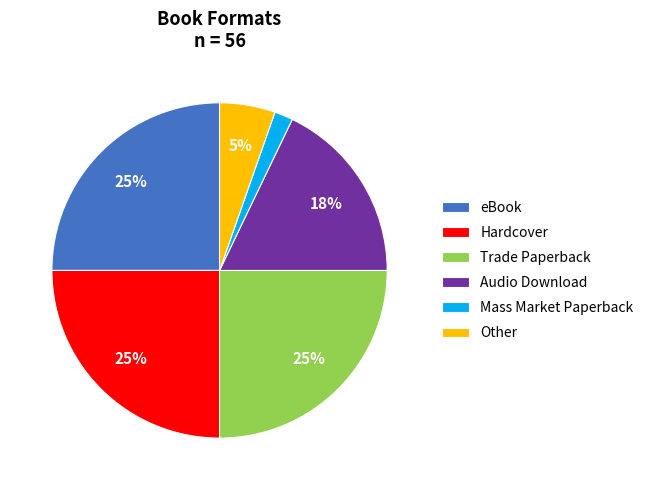

What is the smallest slice in the pie chart?

Mass Market Paperback